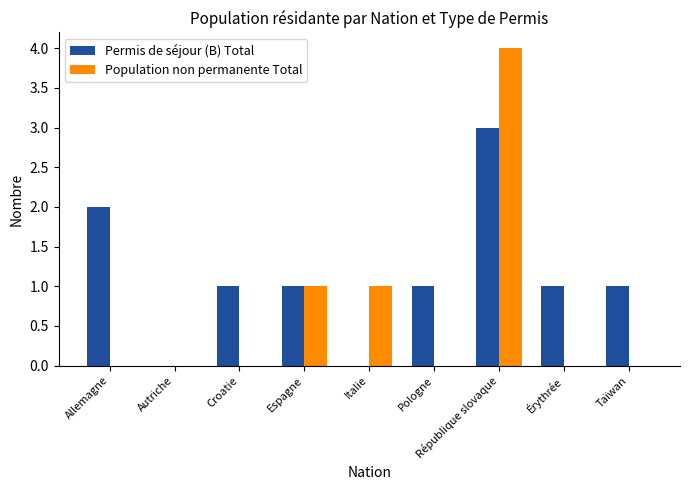

The Permis de séjour (B) Total series shows 1 at Érythrée. True or false?

True